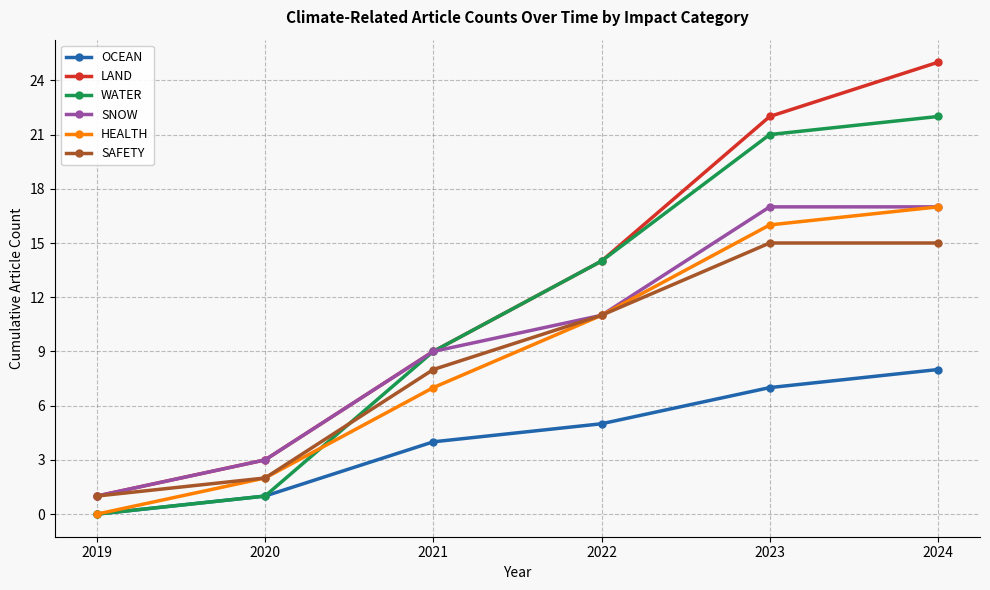

Rank the categories by OCEAN value from lowest to highest.

2019, 2020, 2021, 2022, 2023, 2024